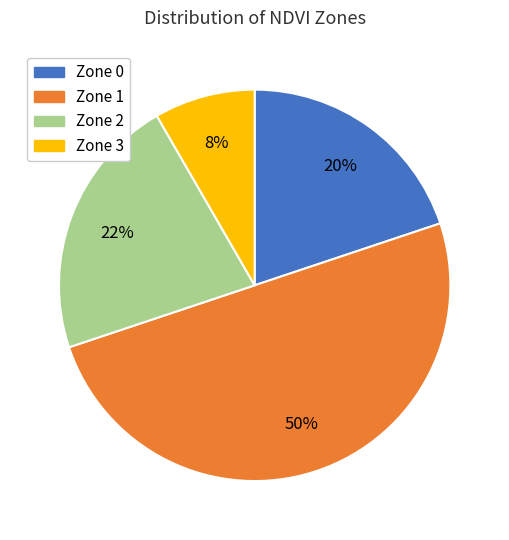

Which category has the biggest portion of the pie?

Zone 1